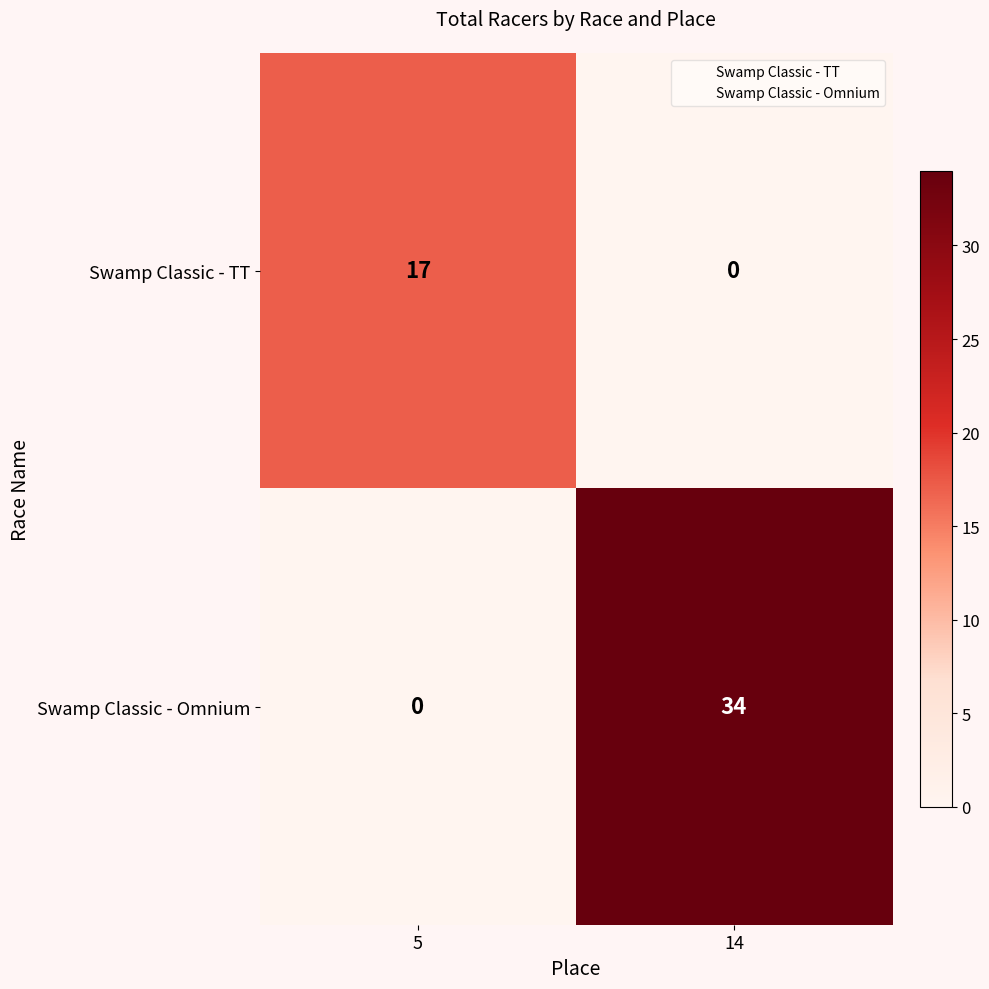

What is the greatest value displayed?

34